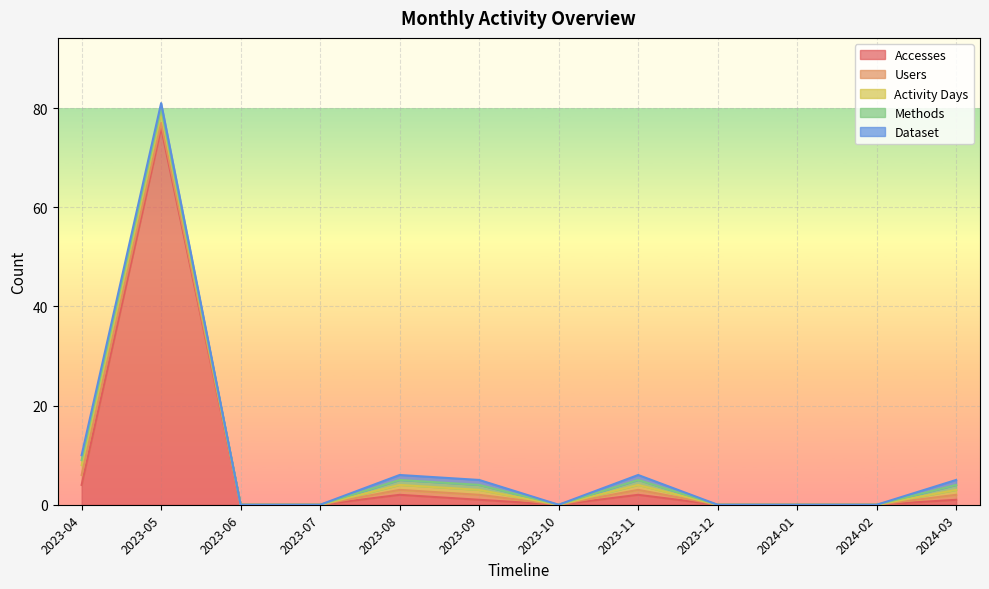

Reading left to right, what are all the values shown in this chart?

Accesses: 4	76	0	0	2	1	0	2	0	0	0	1
Users: 2	1	0	0	1	1	0	1	0	0	0	1
Activity Days: 2	2	0	0	1	1	0	1	0	0	0	1
Methods: 1	1	0	0	1	1	0	1	0	0	0	1
Dataset: 1	1	0	0	1	1	0	1	0	0	0	1